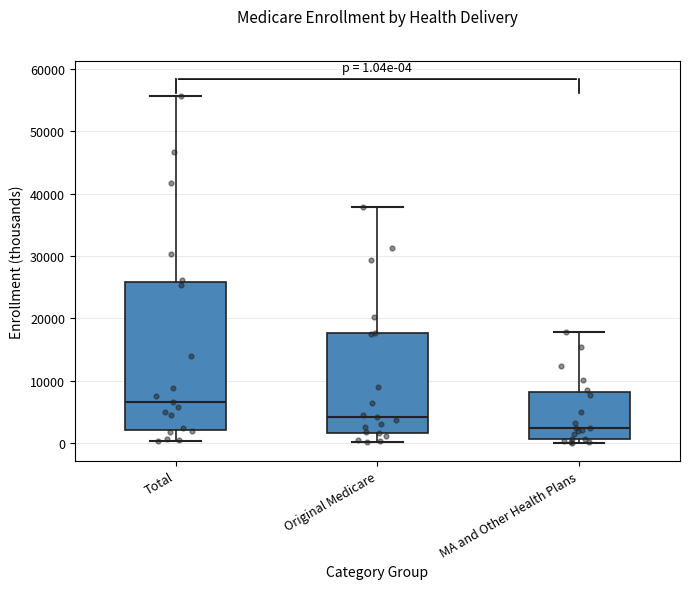

Which box is the tallest, from its lower edge to its upper edge?

Total